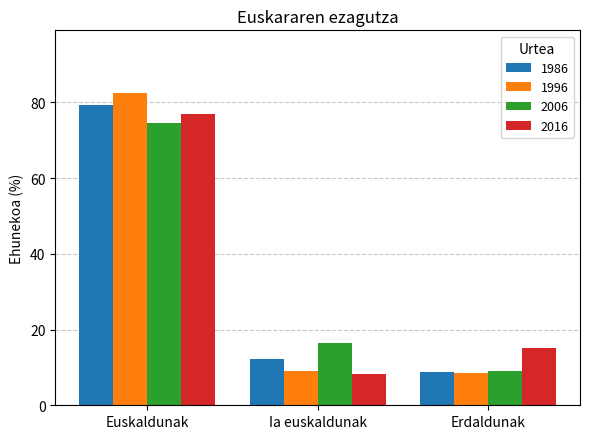

Where is 1986 nearest to the value 43?

Ia euskaldunak